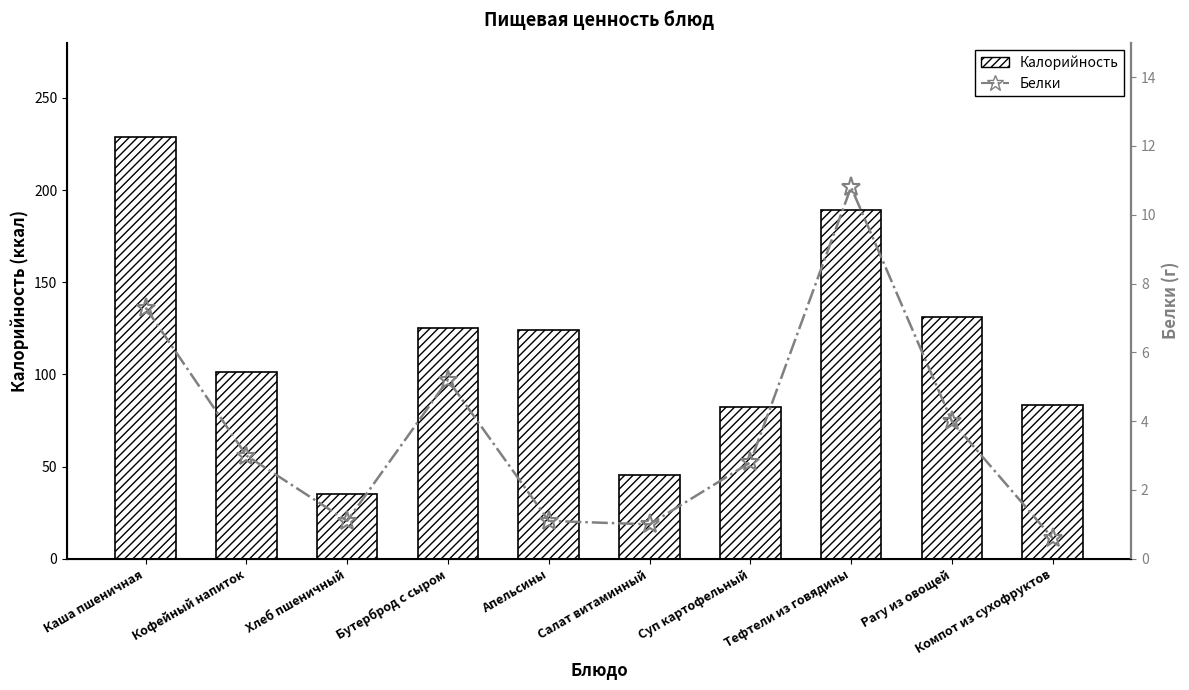

Reading left to right, transcribe all the data shown in this chart.

Калорийность: Каша пшеничная=229.0	Кофейный напиток=101.2	Хлеб пшеничный=35.2	Бутерброд с сыром=125.2	Апельсины=124.3	Салат витаминный=45.3	Суп картофельный=82.1	Тефтели из говядины=189.0	Рагу из овощей=131.3	Компот из сухофруктов=83.5
Белки: Каша пшеничная=7.3	Кофейный напиток=3.0	Хлеб пшеничный=1.1	Бутерброд с сыром=5.2	Апельсины=1.1	Салат витаминный=1.0	Суп картофельный=2.8	Тефтели из говядины=10.8	Рагу из овощей=4.0	Компот из сухофруктов=0.6